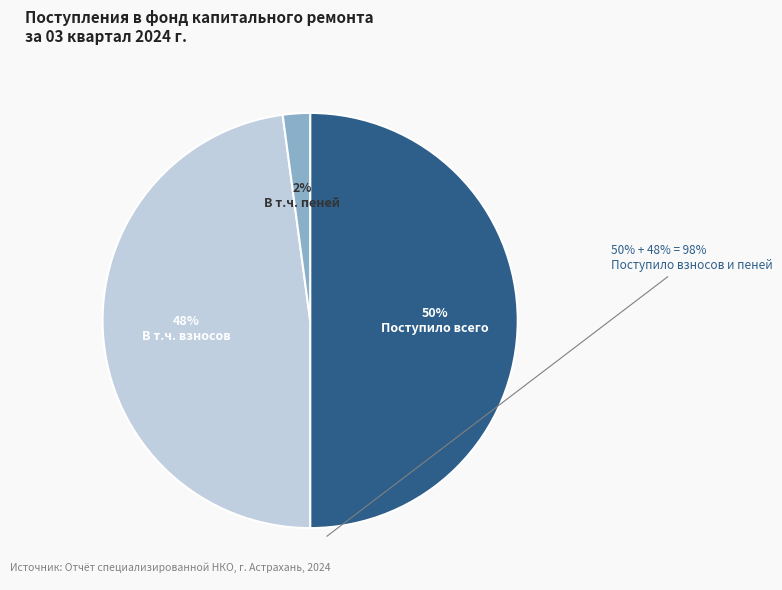

To the nearest percent, what percentage of the pie is В т.ч. взносов?

48%